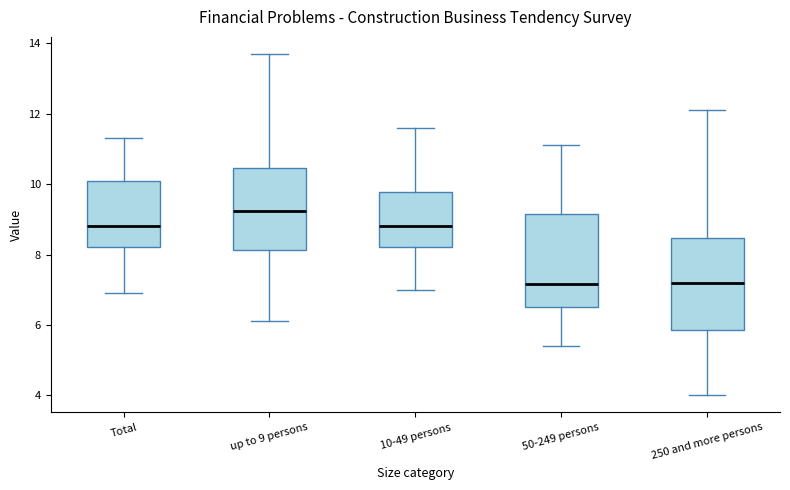

Reading left to right, transcribe this box plot: for each box, give where its median line is, the range the box spans, and where its two whiskers end, as read against the y-axis. The values are not printed on the chart, so give them approximately, as read against the axis.

Total: median 8.8, box 8.2 to 10.2, whiskers 7.0 to 11.4
up to 9 persons: median 9.2, box 8.2 to 10.4, whiskers 6.2 to 13.8
10-49 persons: median 8.8, box 8.2 to 9.8, whiskers 7.0 to 11.6
50-249 persons: median 7.2, box 6.6 to 9.2, whiskers 5.4 to 11.2
250 and more persons: median 7.2, box 5.8 to 8.4, whiskers 4.0 to 12.2